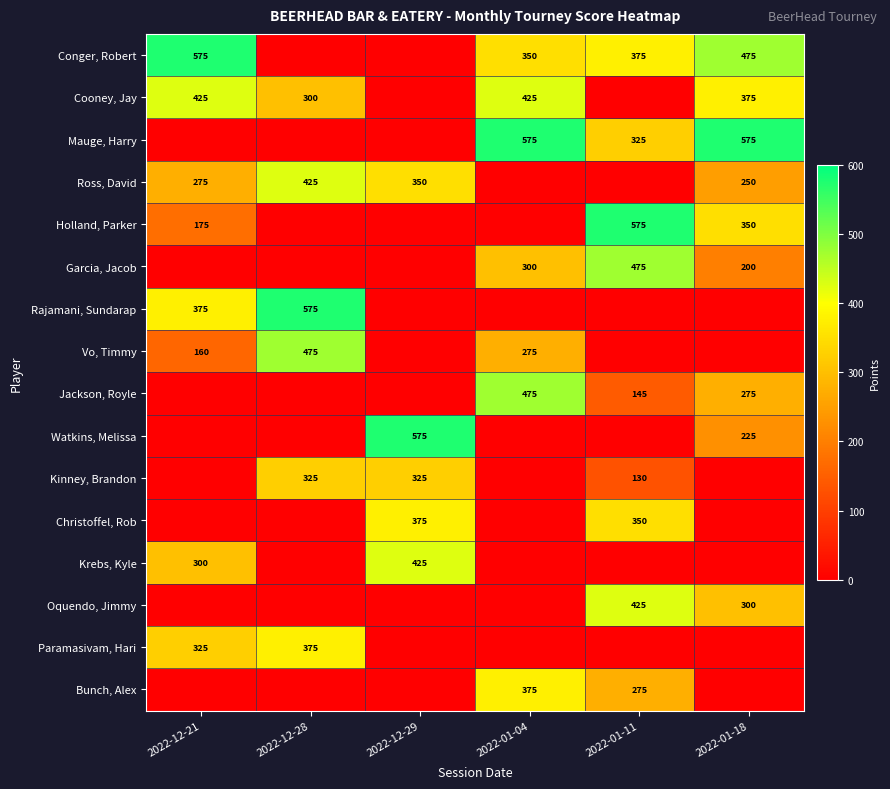

The value of Mauge, Harry at 2022-01-18 is 788. True or false?

False